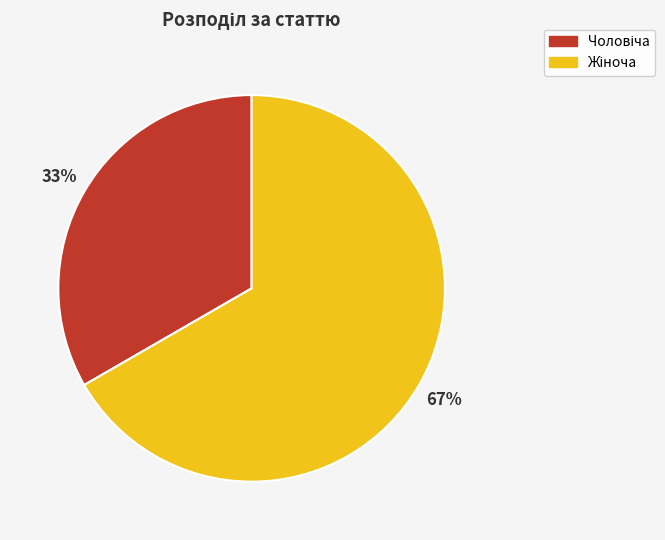

To the nearest percent, what is the average slice percentage?

50%